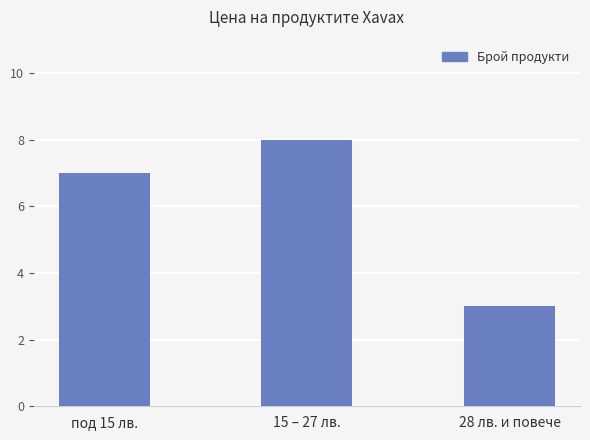

What is the label of the 2nd bar from the left?

15 – 27 лв.